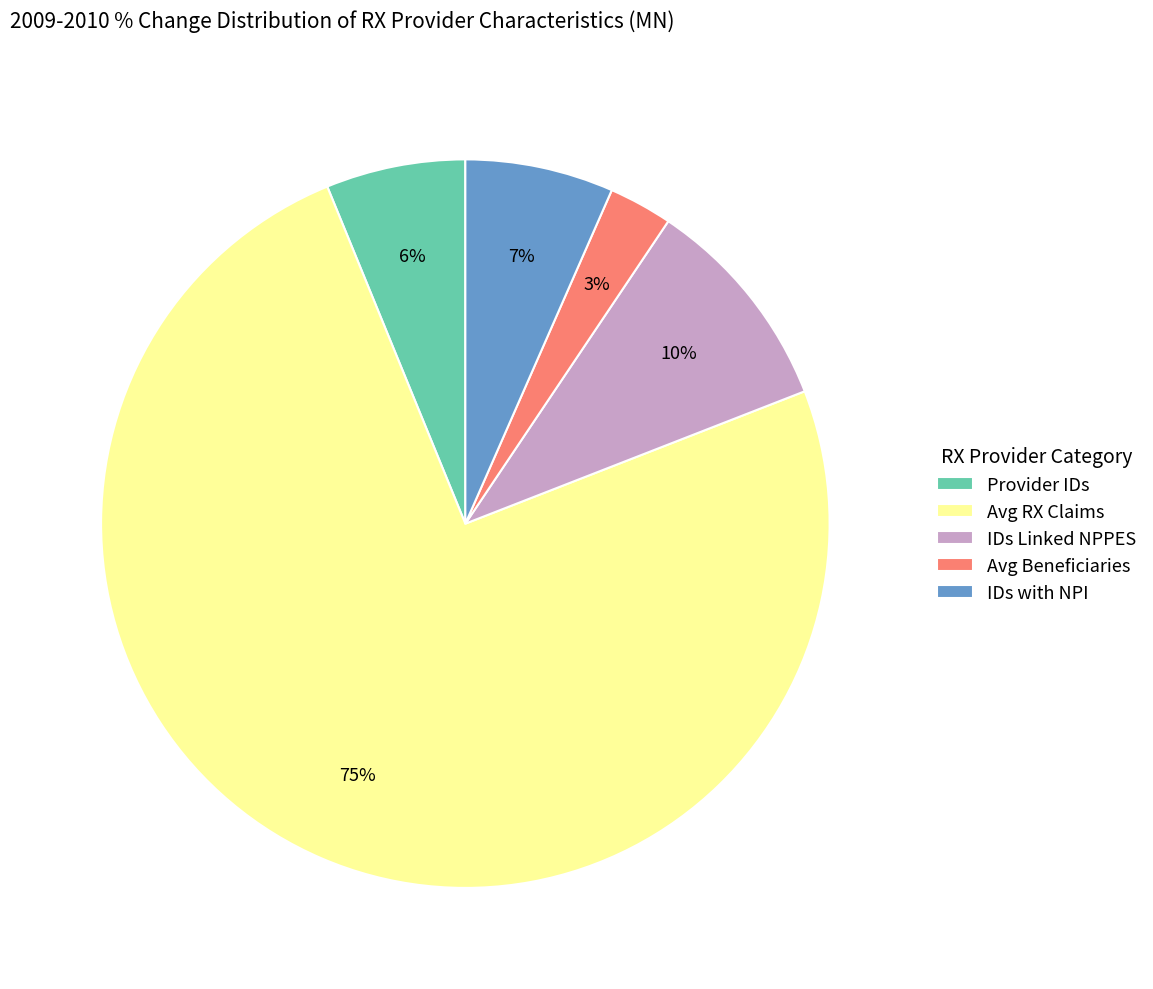

What is the largest slice in the pie chart?

Avg RX Claims